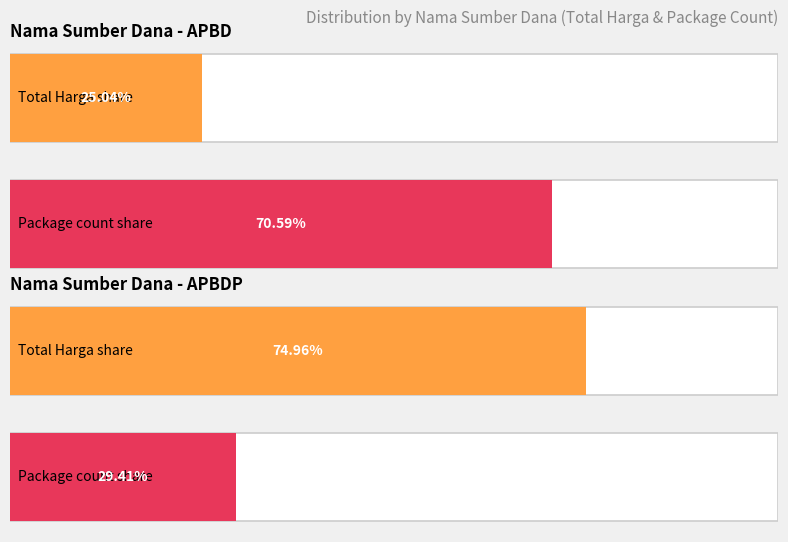

Where does the data first go above 32441200?

APBDP